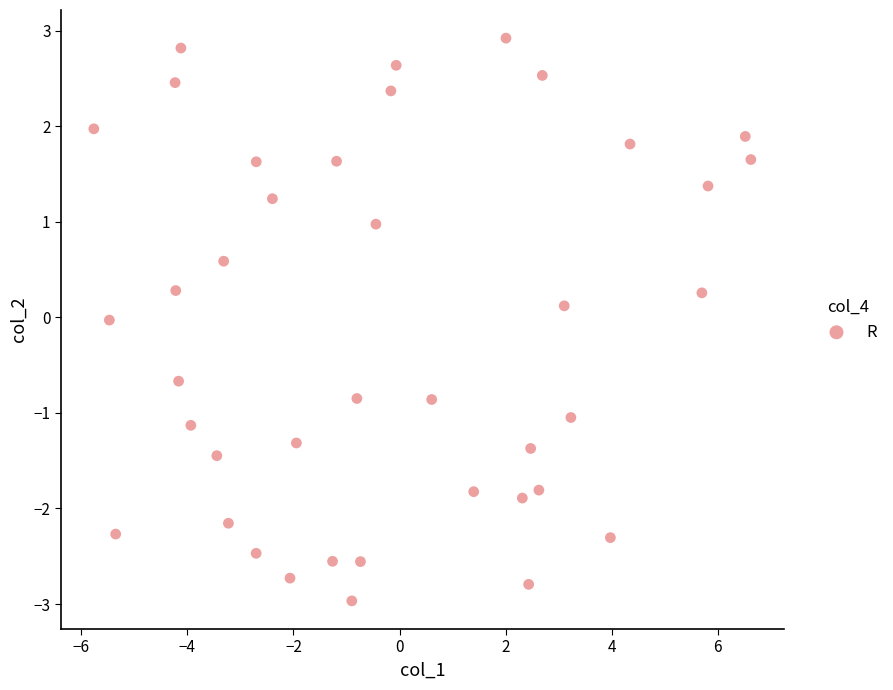

What is the range of Y values (max minus min)?

5.9